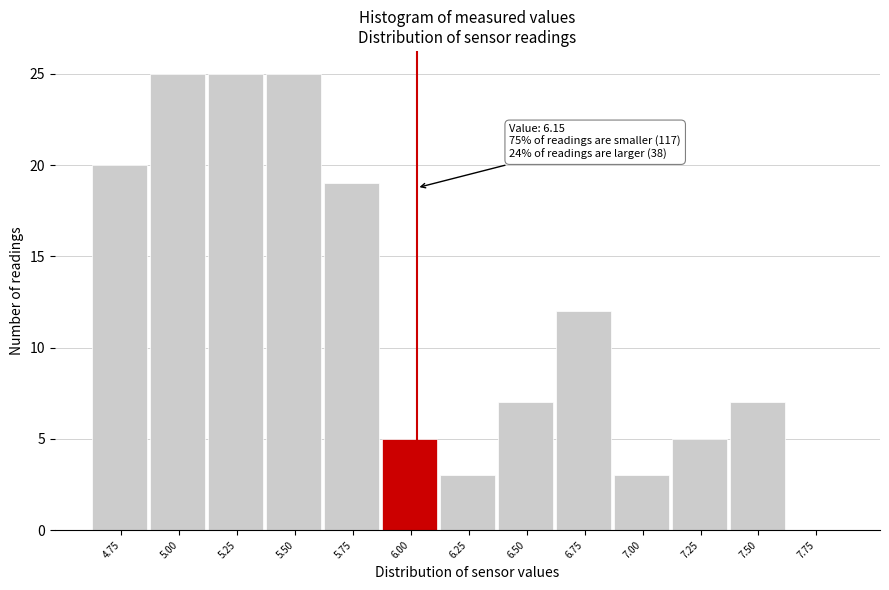

Reading left to right, transcribe all the data shown in this chart.

4.75=20	5.00=25	5.25=25	5.50=25	5.75=19	6.00=5	6.25=3	6.50=7	6.75=12	7.00=3	7.25=5	7.50=7	7.75=0